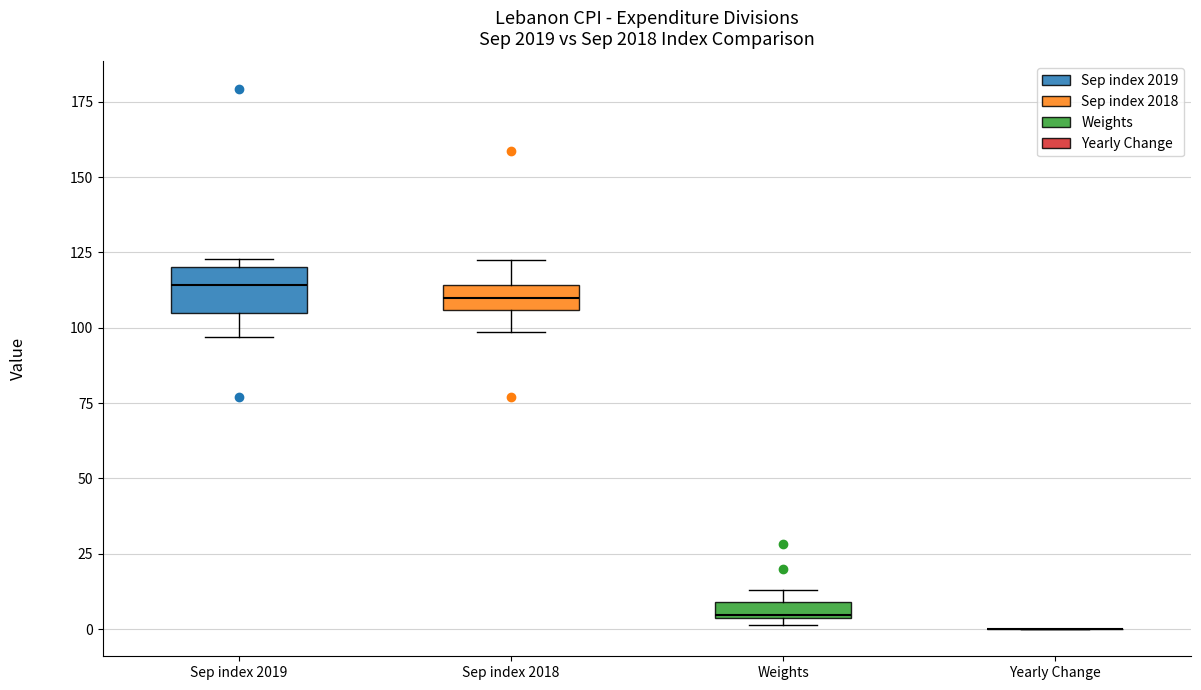

Where is the upper edge of the box for Sep index 2018 on the y-axis? The values are not printed on the chart, so give them approximately, as read against the axis.

115